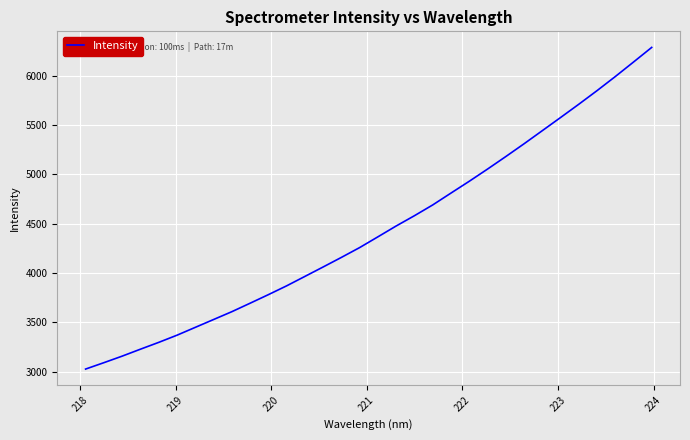

What is the smallest value displayed?

3027.0